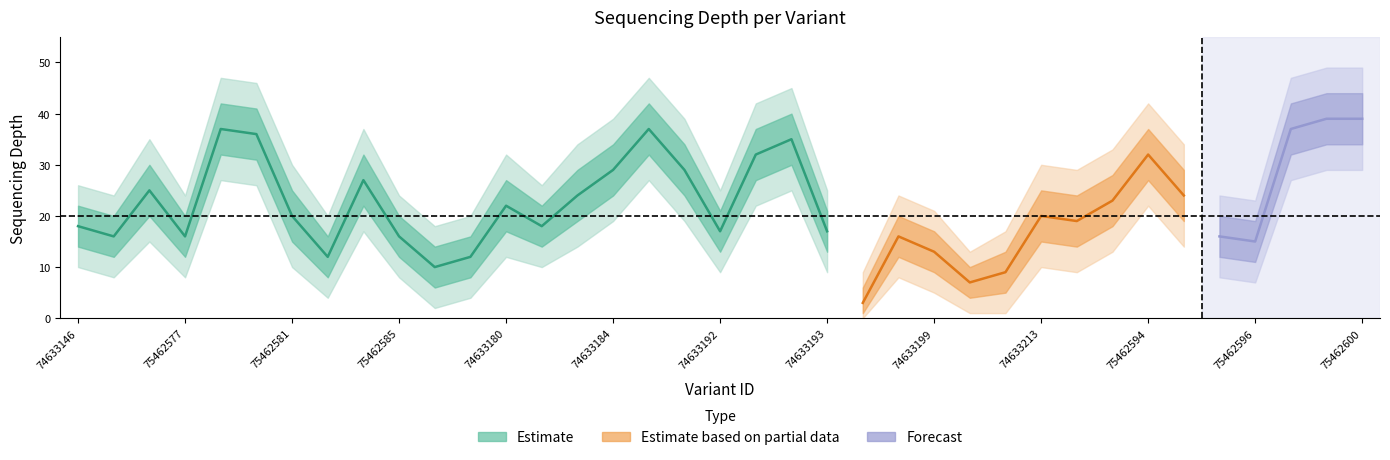

What value does the depth_outer_lower series have at 75462592, to the nearest 5?

10